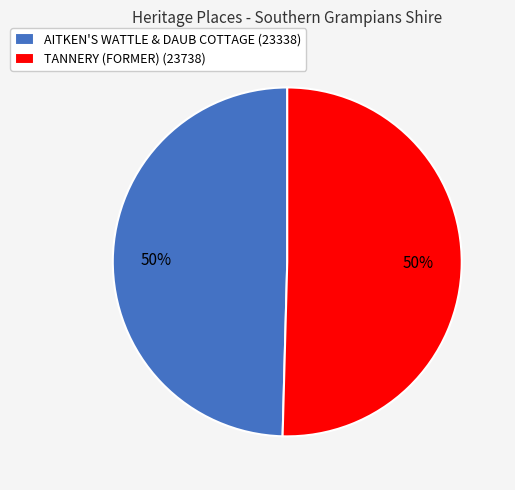

Count the number of slices in the pie.

2